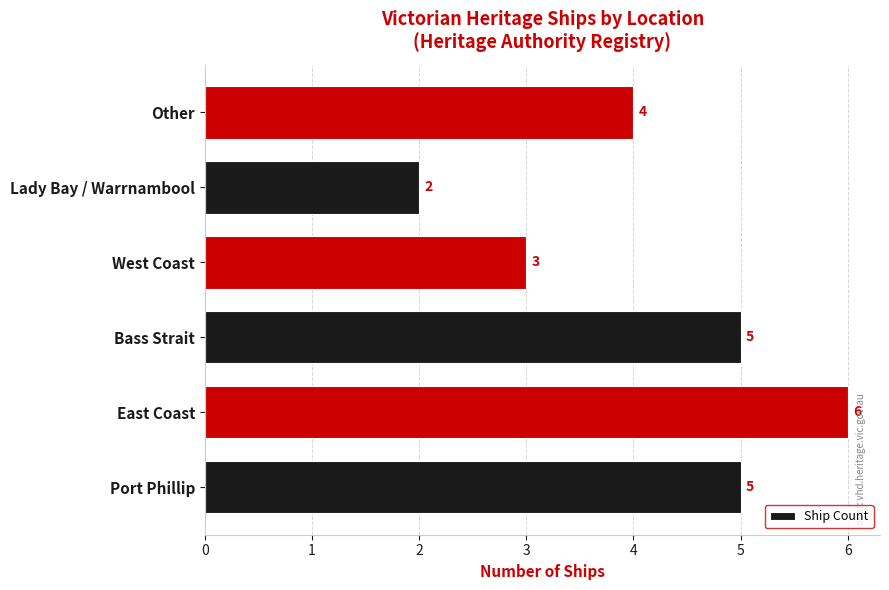

Count the values in the range 3 to 5.

4